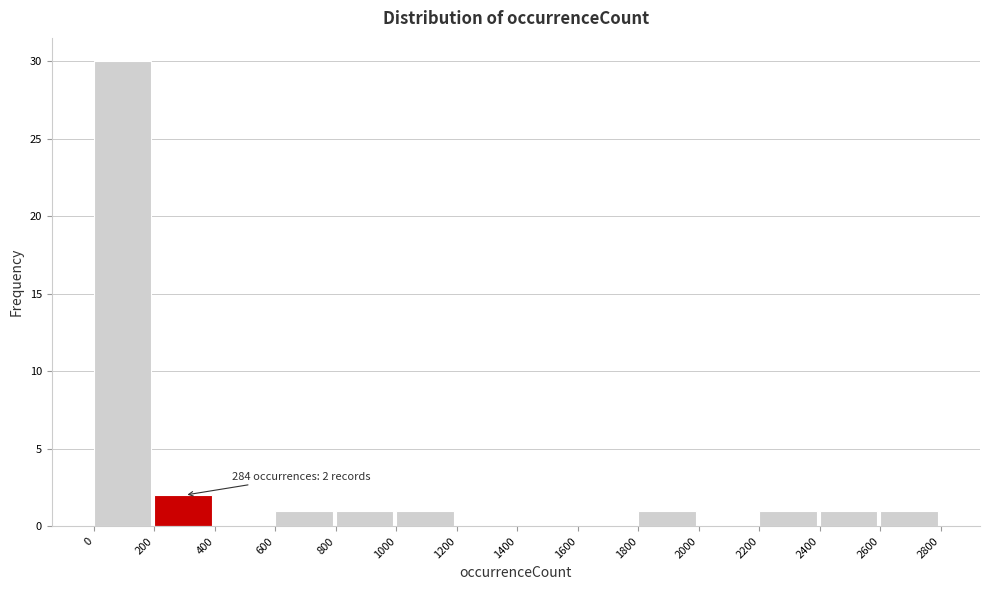

Over which range of the x-axis is the bar tallest?

0 to 200